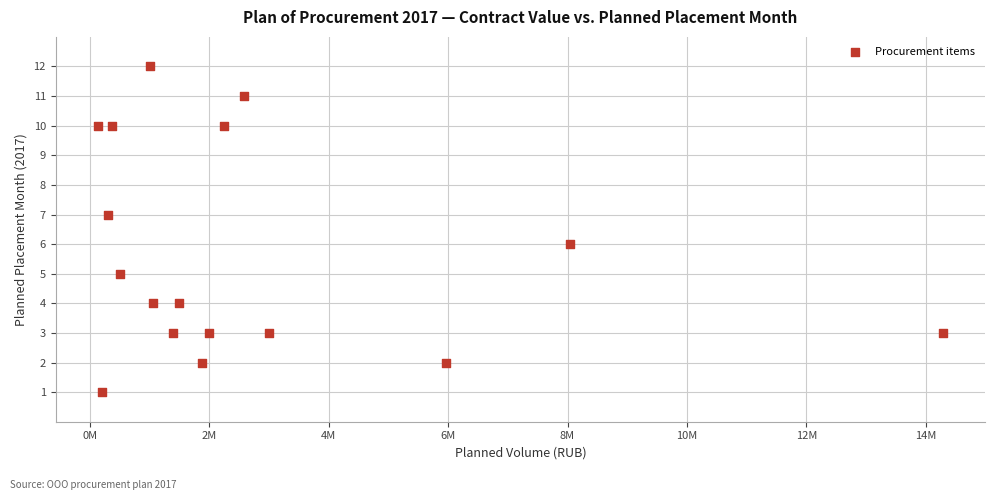

What is the range of Y values (max minus min)?

11